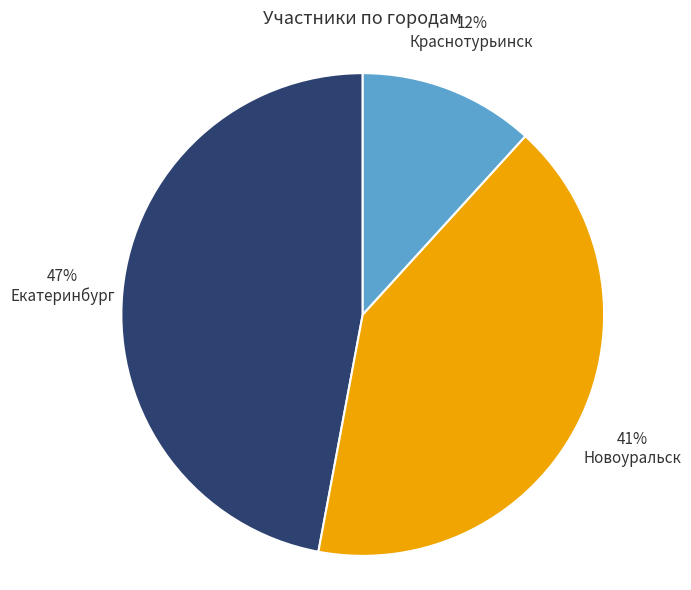

True or false: Новоуральск accounts for 34% of the total.

False